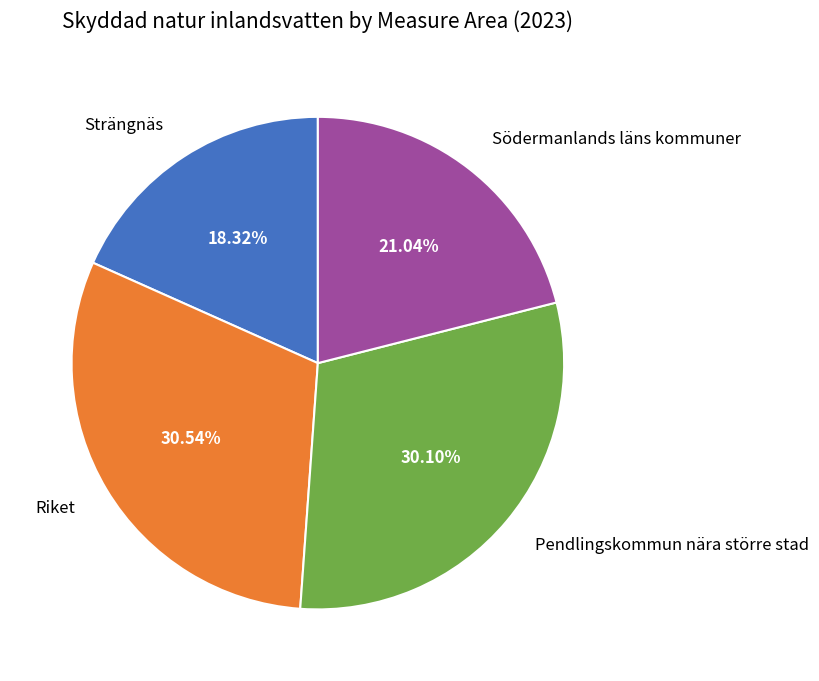

True or false: Riket accounts for 31% of the total.

True